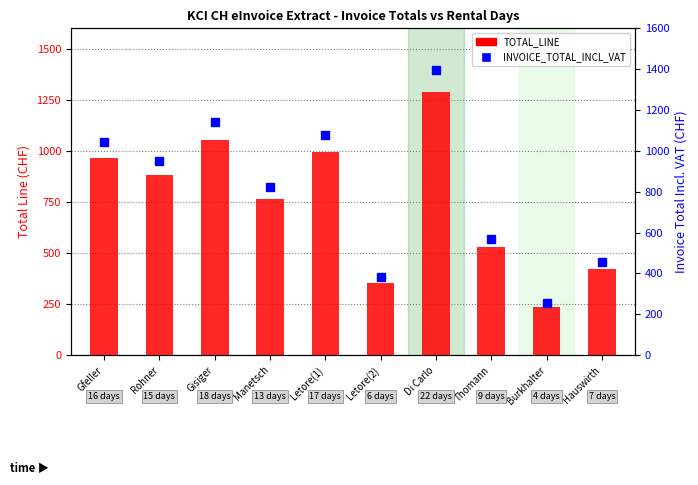

The INVOICE_TOTAL_INCL_VAT series shows 1041.2 at Gfeller. True or false?

True